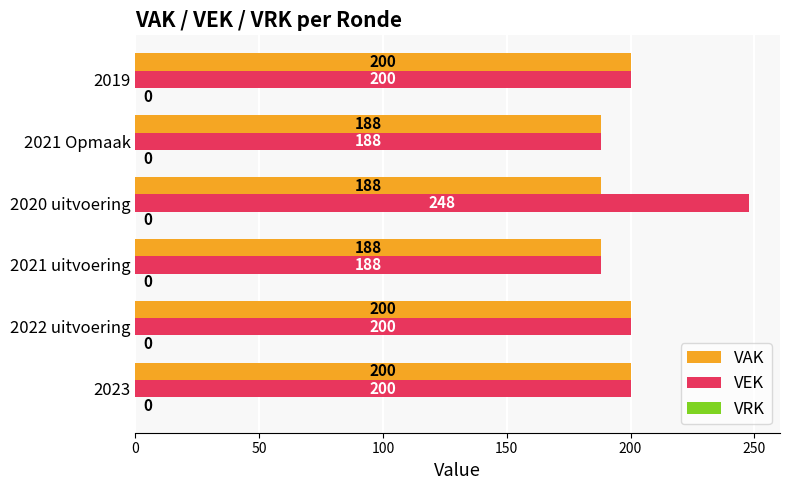

Which series has the widest spread of values?

VEK